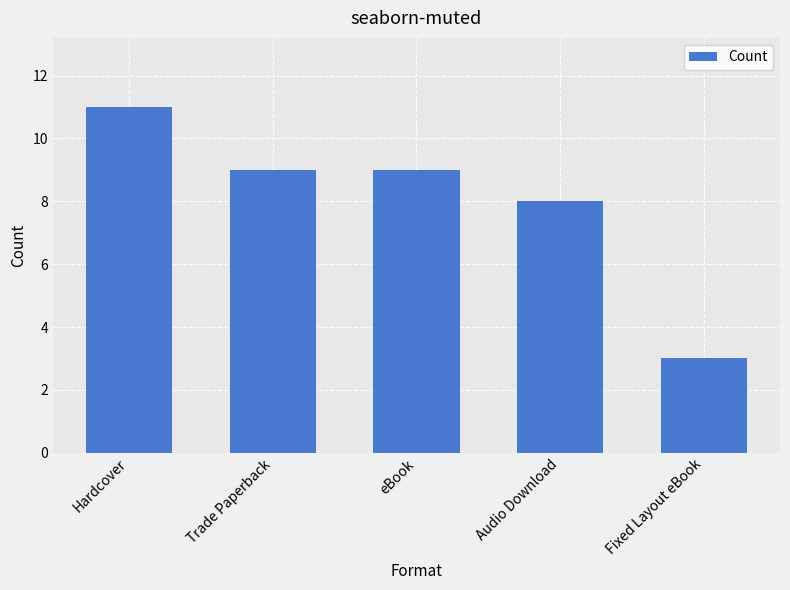

True or false: the data shows 3 at Fixed Layout eBook.

True